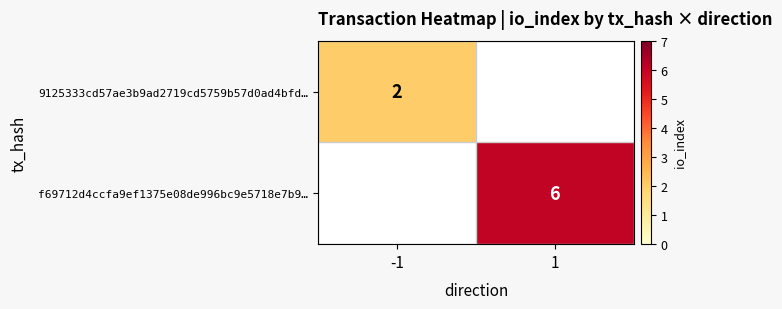

The value of 9125333cd57ae3b9ad2719cd5759b57d0ad4bfd… at -1 is 2. True or false?

True